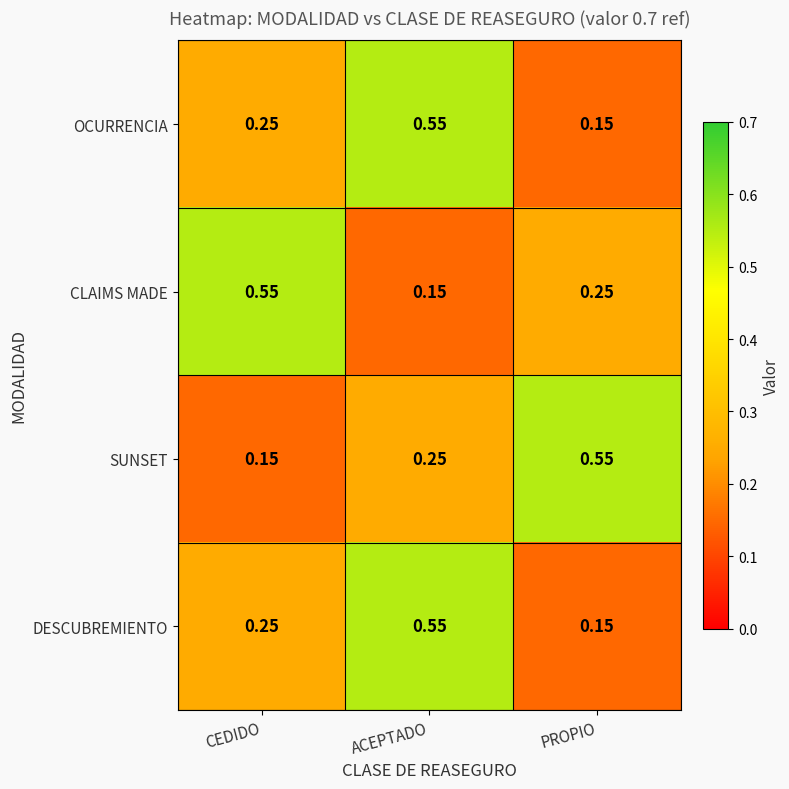

Is the value of OCURRENCIA at PROPIO greater than the value of SUNSET at PROPIO?

No